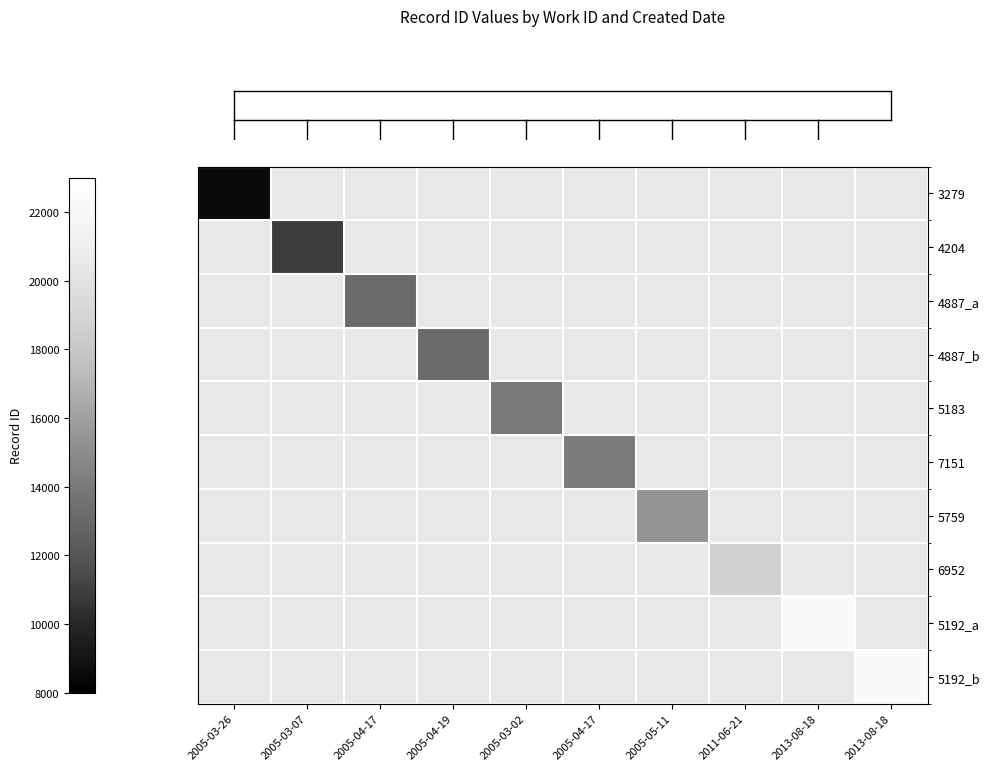

Which has a higher value, 2005-04-17 or 2013-08-18?

2013-08-18